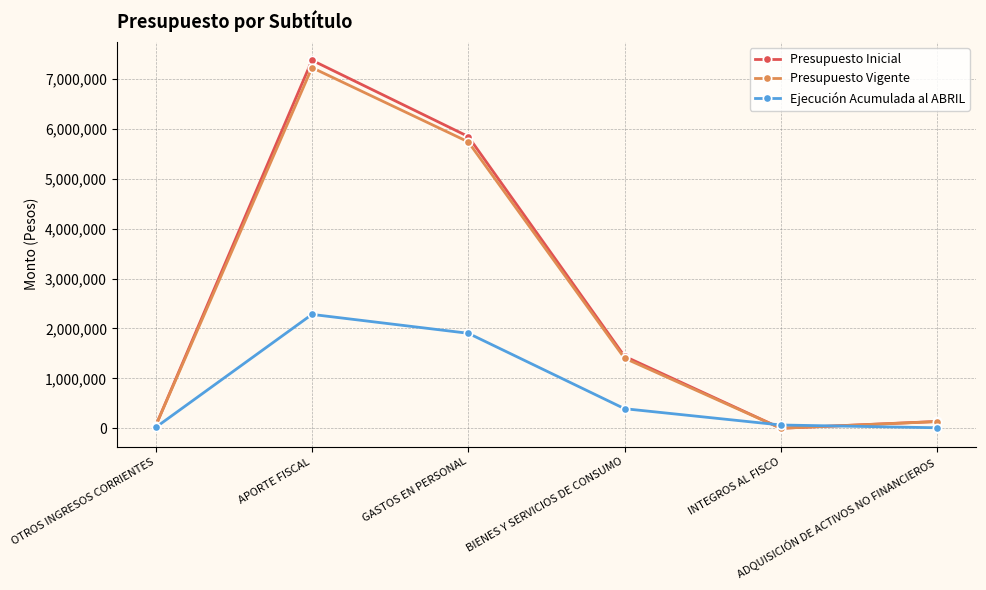

Is it true that Ejecución Acumulada al ABRIL equals 17965 at OTROS INGRESOS CORRIENTES?

True